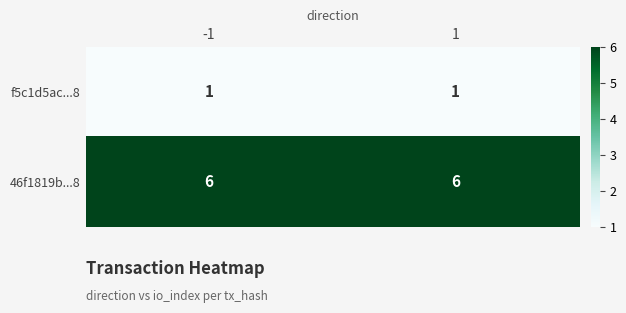

Rank the series by their average value, from lowest to highest.

f5c1d5ac...8, 46f1819b...8